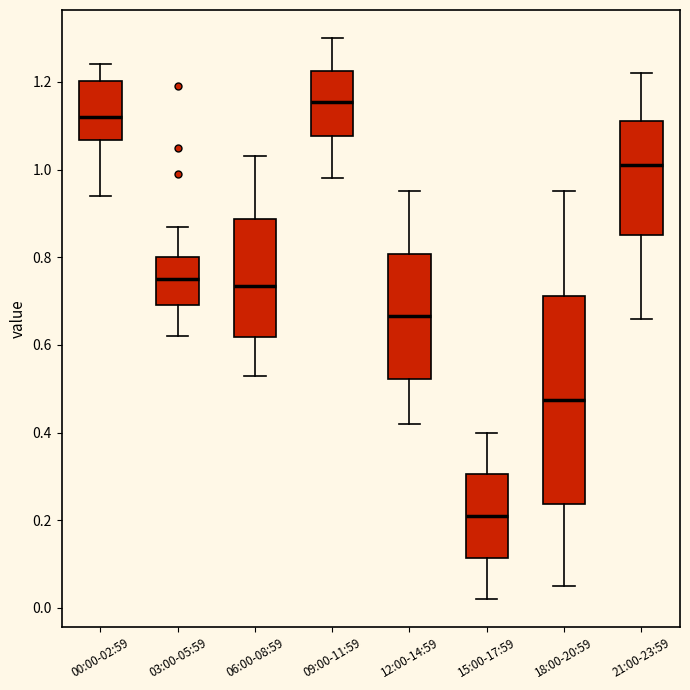

Reading left to right, transcribe this box plot: for each box, give where its median line is, the range the box spans, and where its two whiskers end, as read against the y-axis. The values are not printed on the chart, so give them approximately, as read against the axis.

00:00-02:59: median 1.12, box 1.06 to 1.20, whiskers 0.94 to 1.24
03:00-05:59: median 0.76, box 0.70 to 0.80, whiskers 0.62 to 0.88
06:00-08:59: median 0.74, box 0.62 to 0.88, whiskers 0.54 to 1.04
09:00-11:59: median 1.16, box 1.08 to 1.22, whiskers 0.98 to 1.30
12:00-14:59: median 0.66, box 0.52 to 0.80, whiskers 0.42 to 0.96
15:00-17:59: median 0.22, box 0.12 to 0.30, whiskers 0.02 to 0.40
18:00-20:59: median 0.48, box 0.24 to 0.72, whiskers 0.06 to 0.96
21:00-23:59: median 1.02, box 0.86 to 1.12, whiskers 0.66 to 1.22